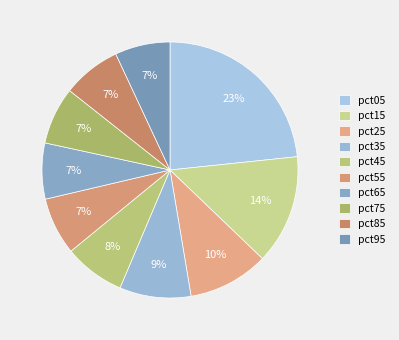

How many slices are in this pie chart?

10